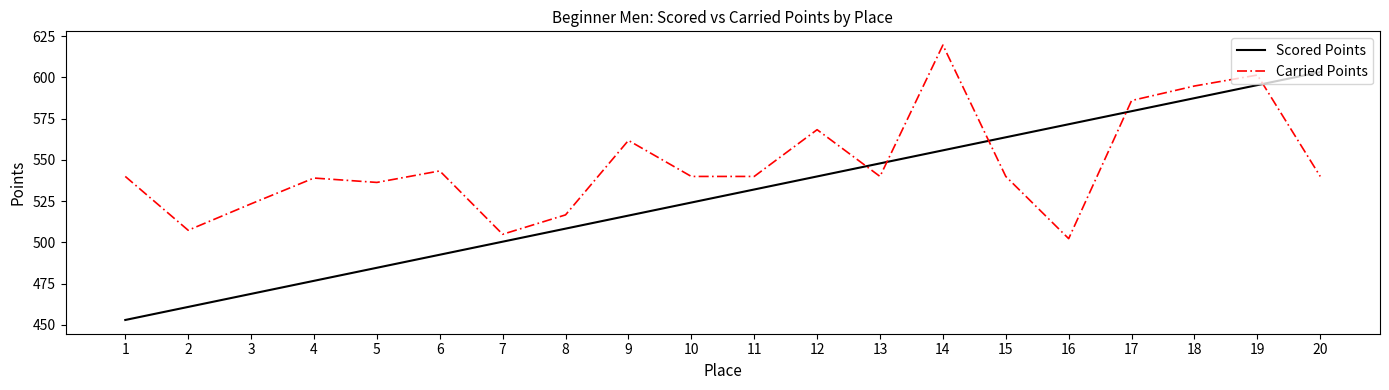

Read the Carried Points value at 13.

540.0